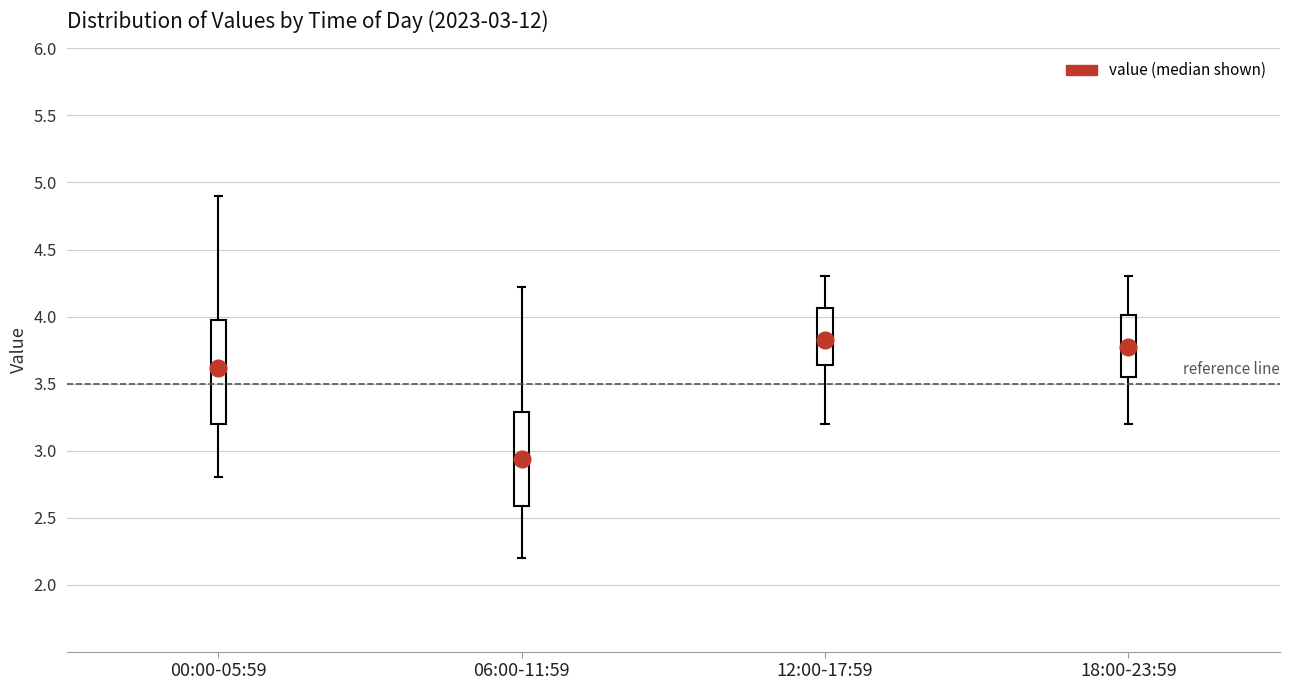

Comparing the boxes themselves (not the whiskers), which one is the tallest?

00:00-05:59